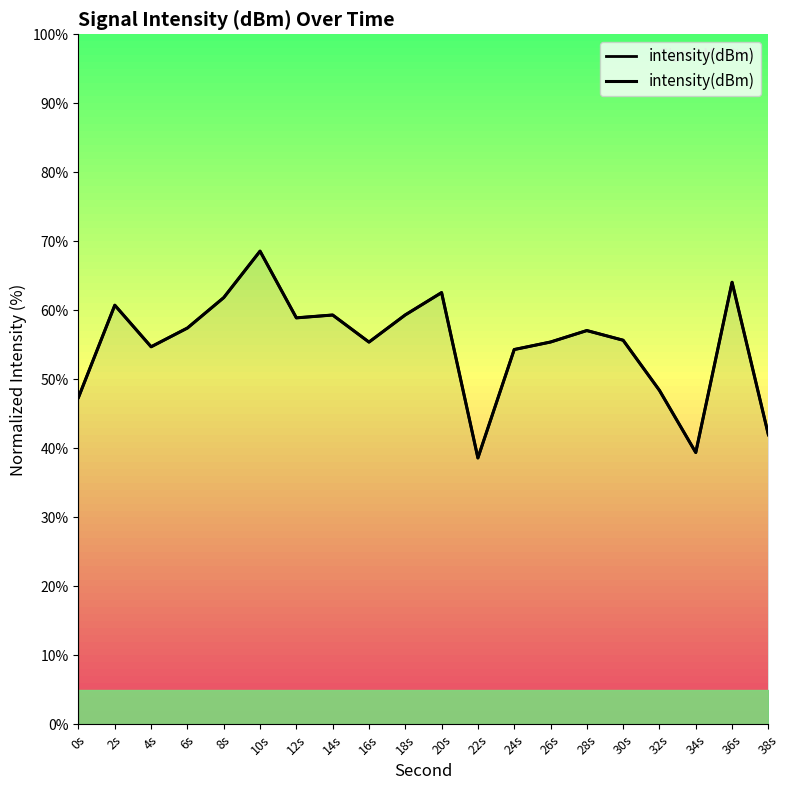

Reading left to right, list all the values displayed in this chart.

47.4	60.7	54.7	57.4	61.8	68.6	58.9	59.3	55.4	59.3	62.6	38.6	54.3	55.4	57.1	55.7	48.4	39.4	64.1	42.0